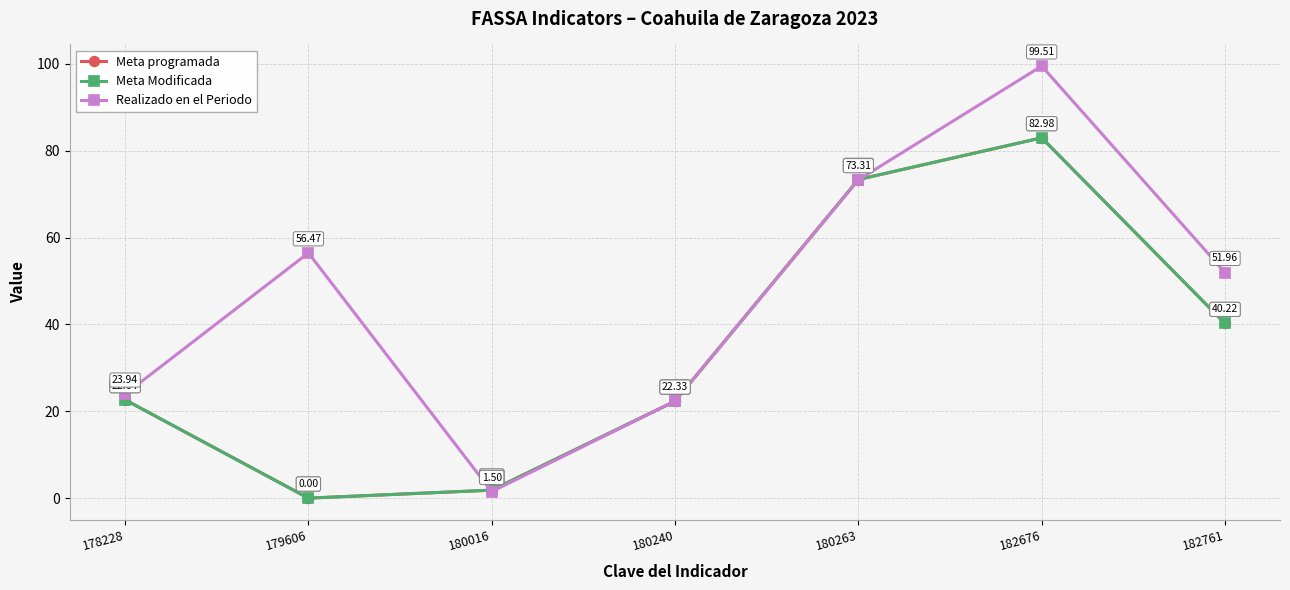

At which label does Meta programada reach its peak?

182676